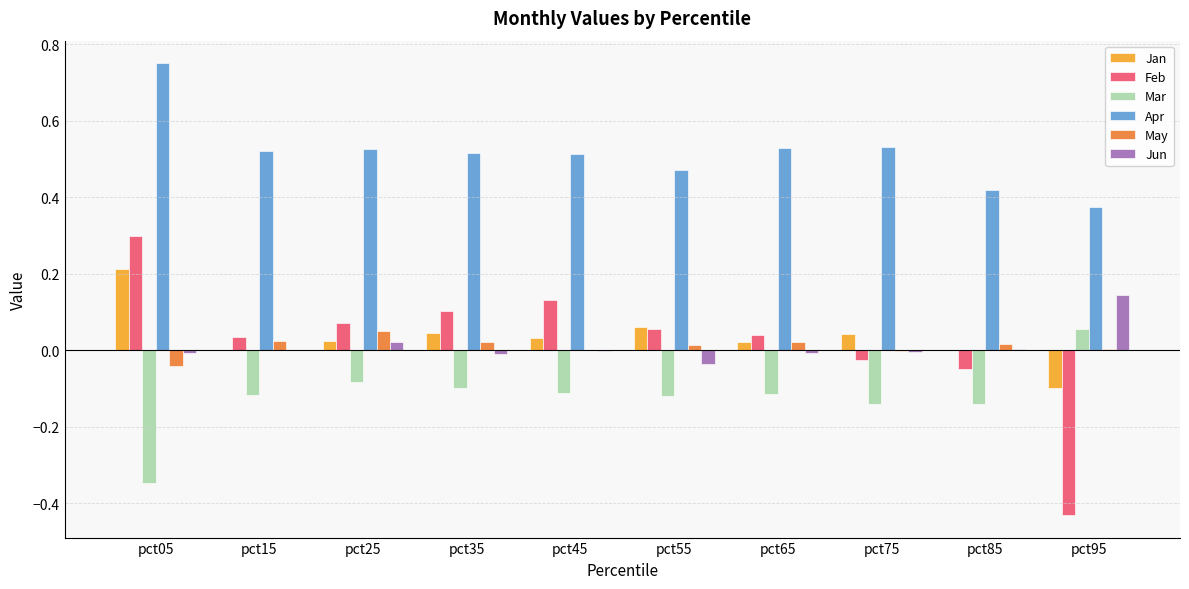

What is the highest value of the Feb series?

0.3